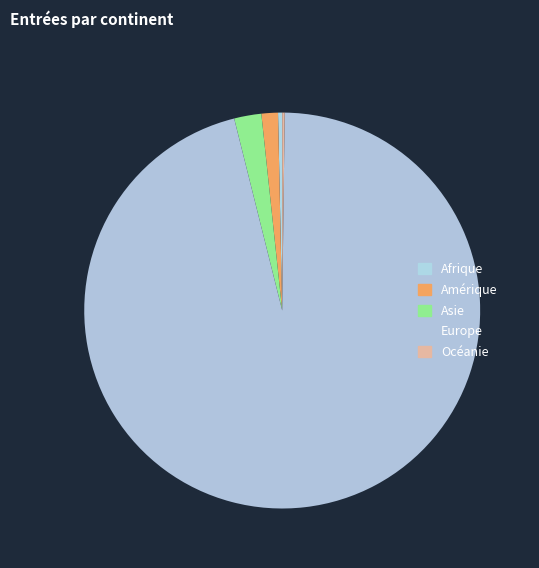

Rank the categories by value from highest to lowest.

Europe, Asie, Amérique, Afrique, Océanie